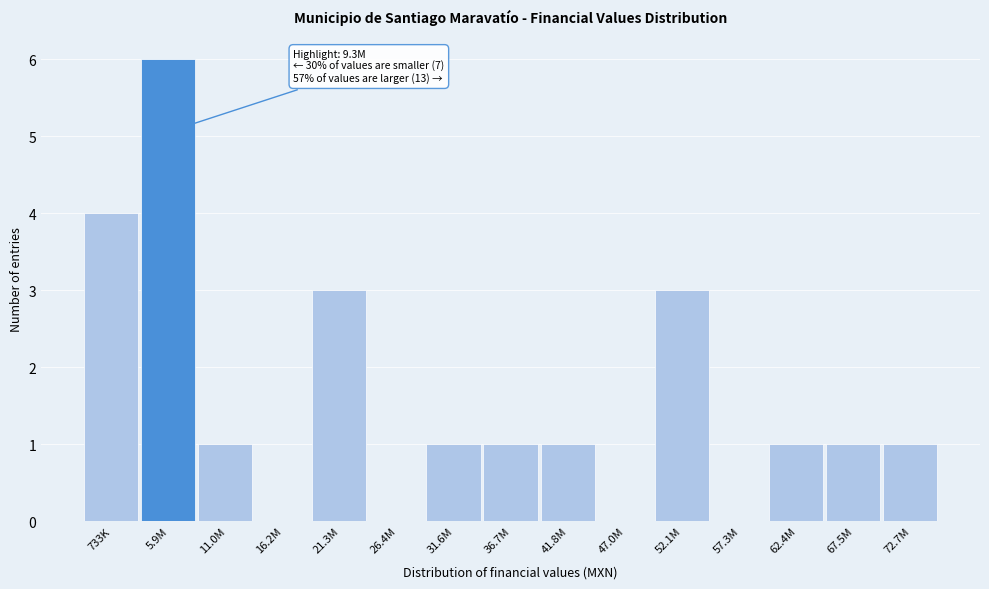

Reading left to right, extract all data points from this chart.

733K=4	5.9M=6	11.0M=1	16.2M=0	21.3M=3	26.4M=0	31.6M=1	36.7M=1	41.8M=1	47.0M=0	52.1M=3	57.3M=0	62.4M=1	67.5M=1	72.7M=1